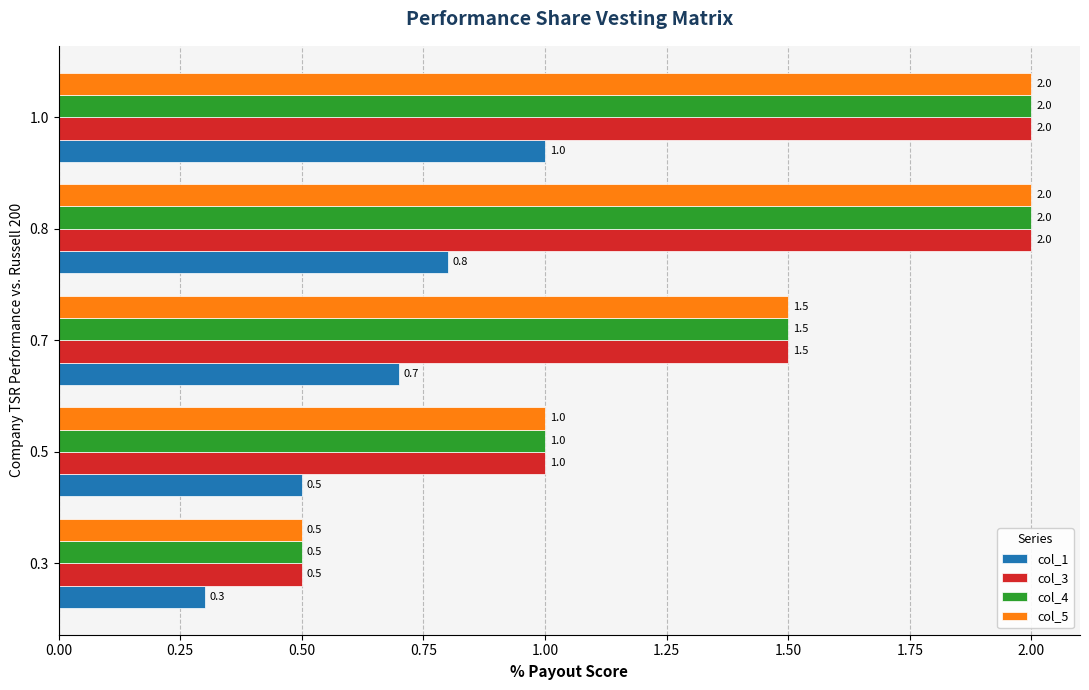

What is the average value of the col_3 series?

1.4